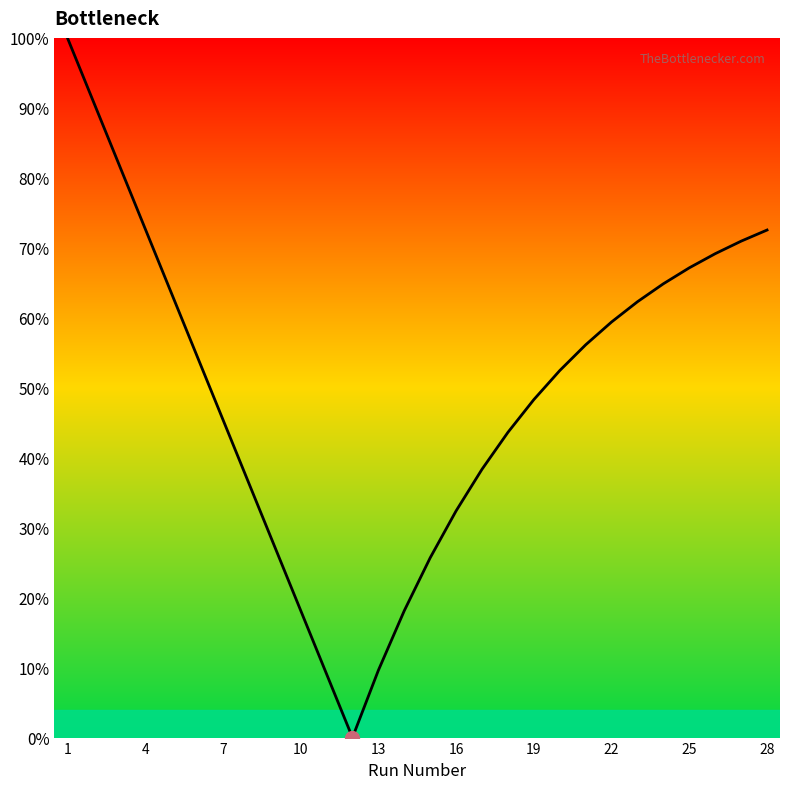

What is the greatest value displayed?

100.0